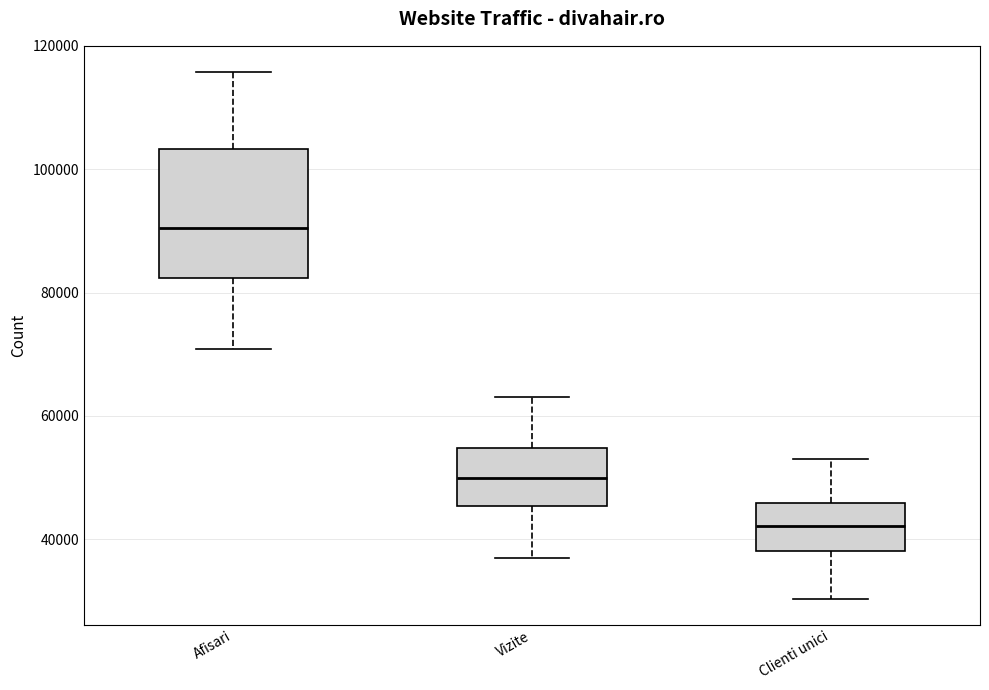

Where is the upper edge of the box for Clienti unici on the y-axis? The values are not printed on the chart, so give them approximately, as read against the axis.

46000